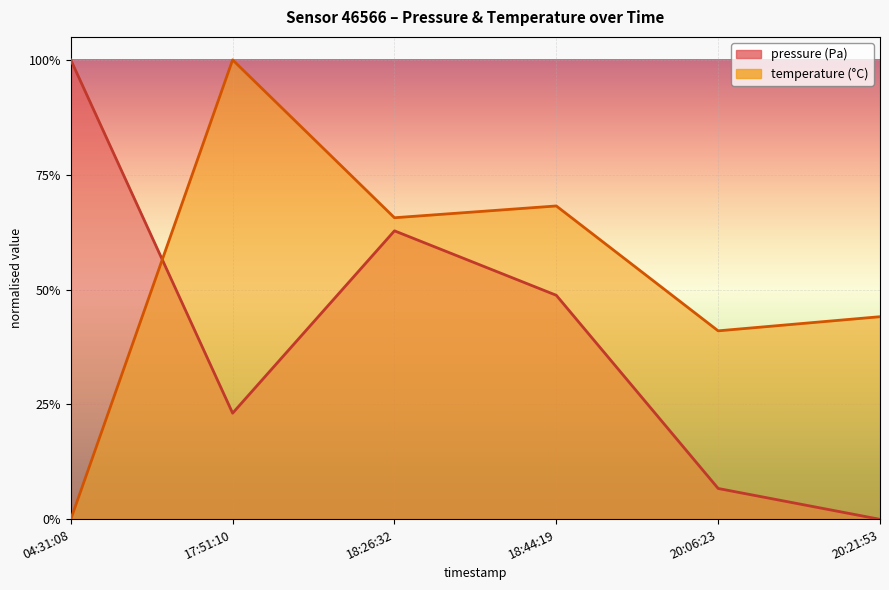

Is it true that temperature equals 0.2 at 20:21:53?

False